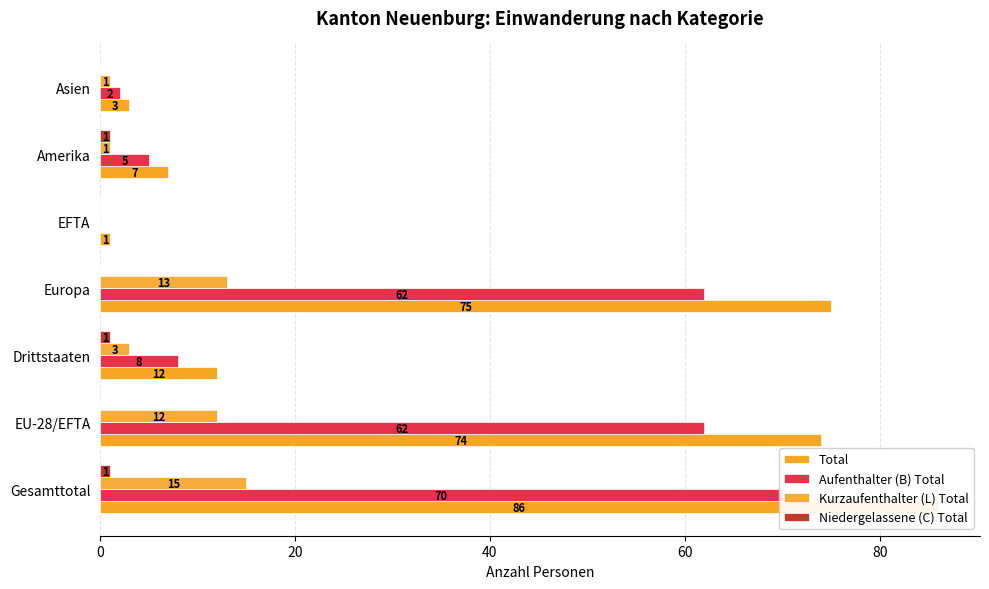

Does the chart contain stacked bars?

No